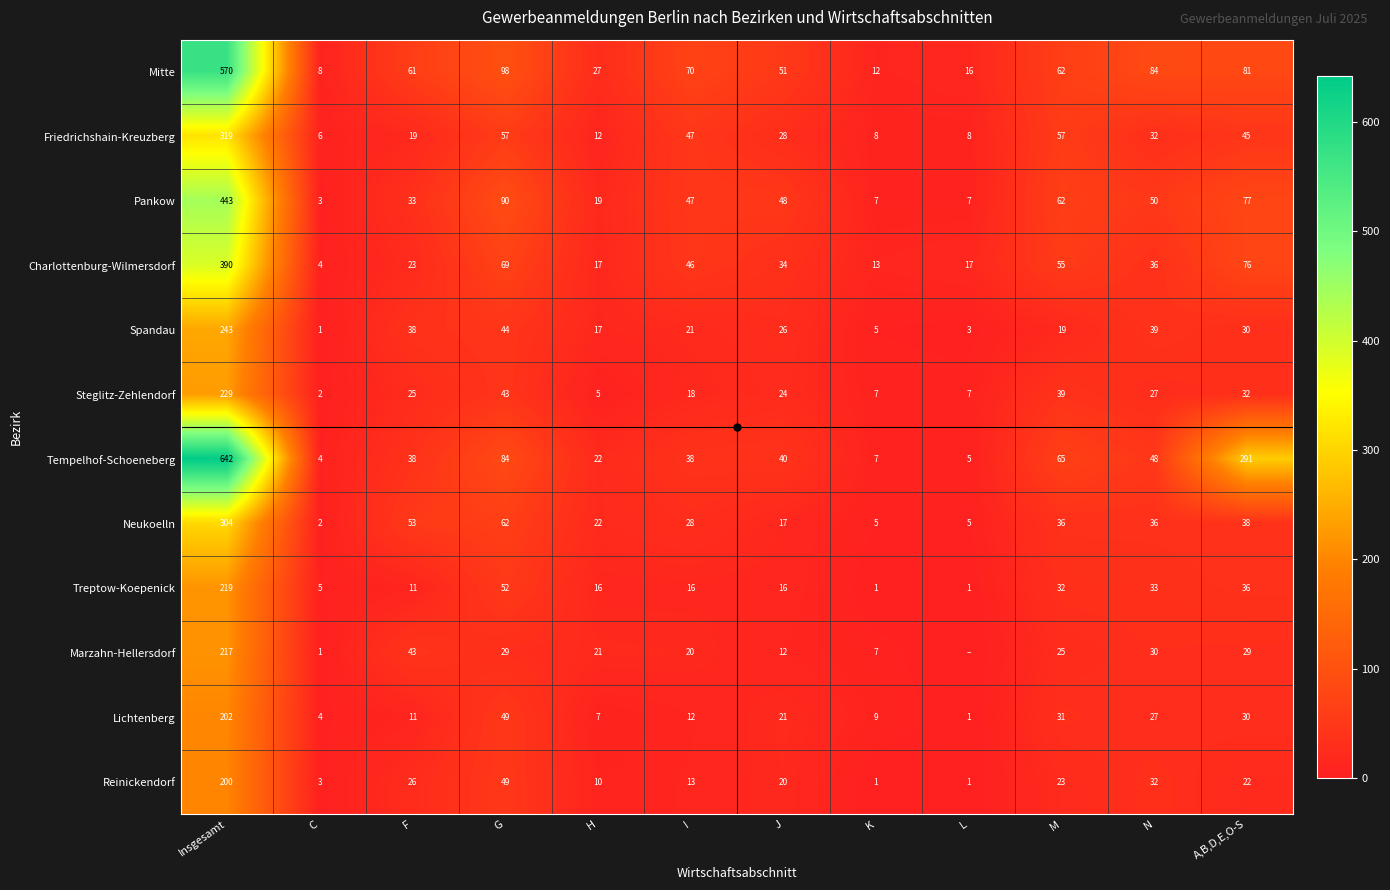

What is the sum of all Neukoelln values?

608